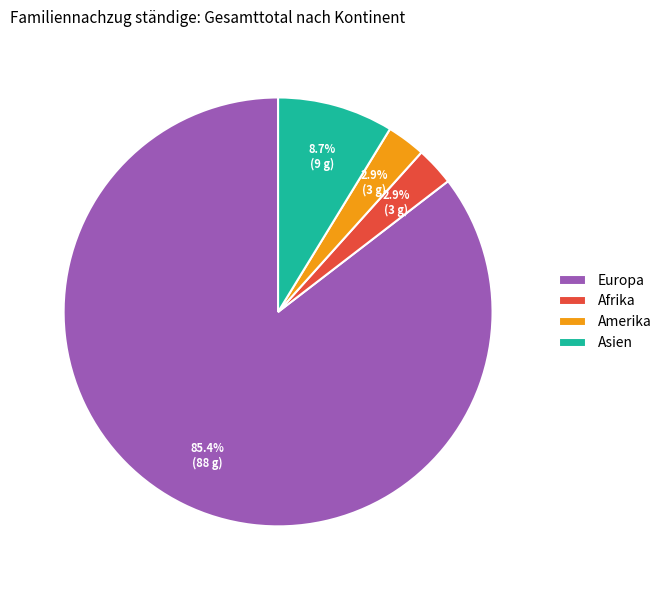

What is the majority slice?

Europa